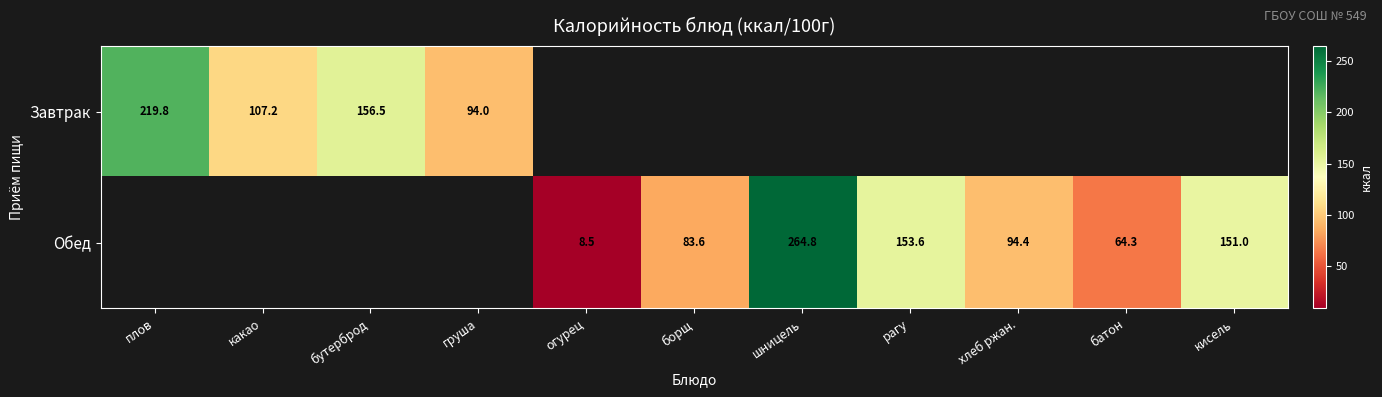

The value of Обед at рагу is 63.6. True or false?

False